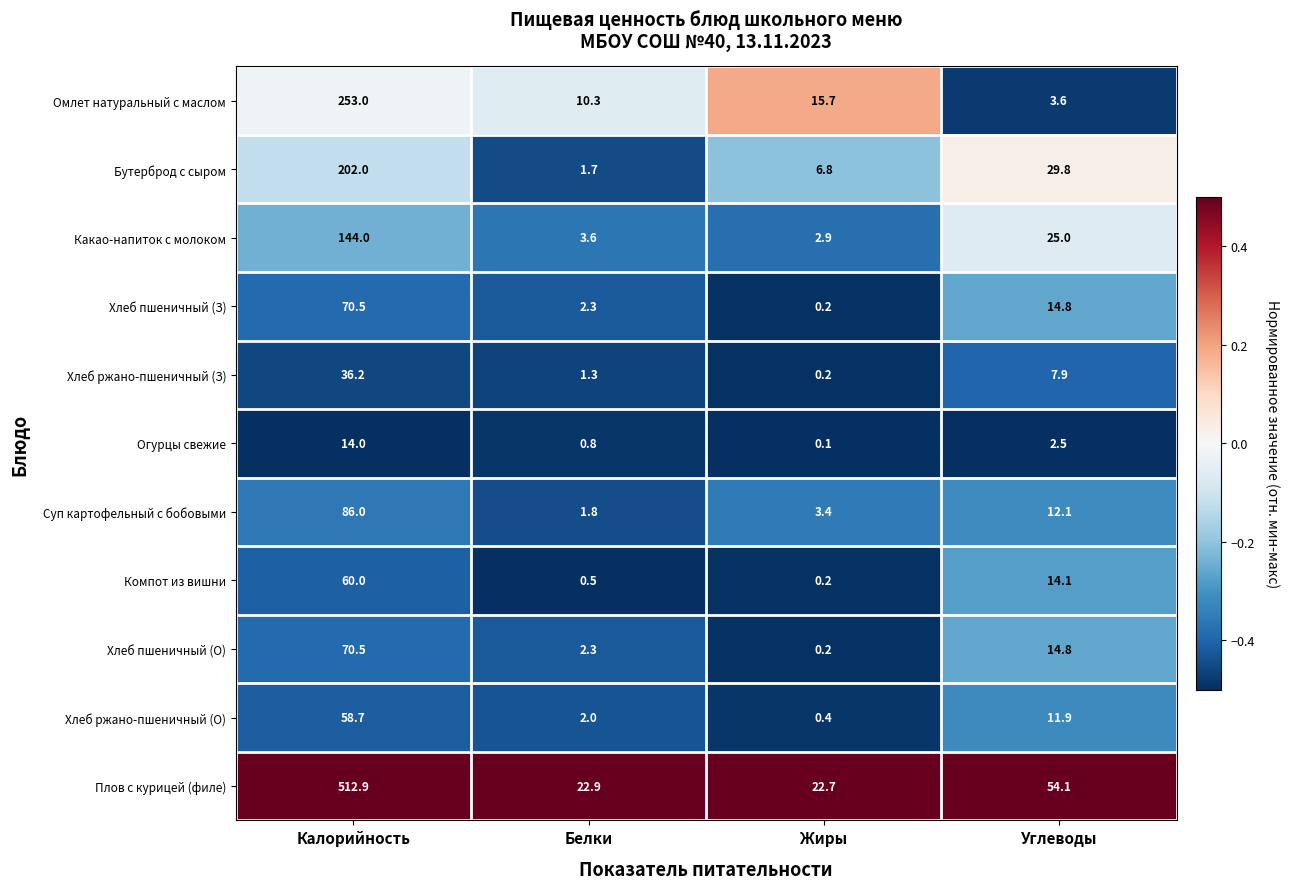

What is the average value of the Омлет натуральный с маслом series?

70.7